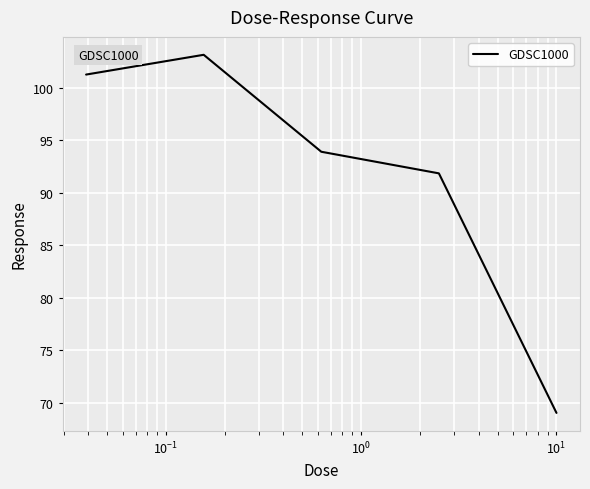

What is the average value?

91.9